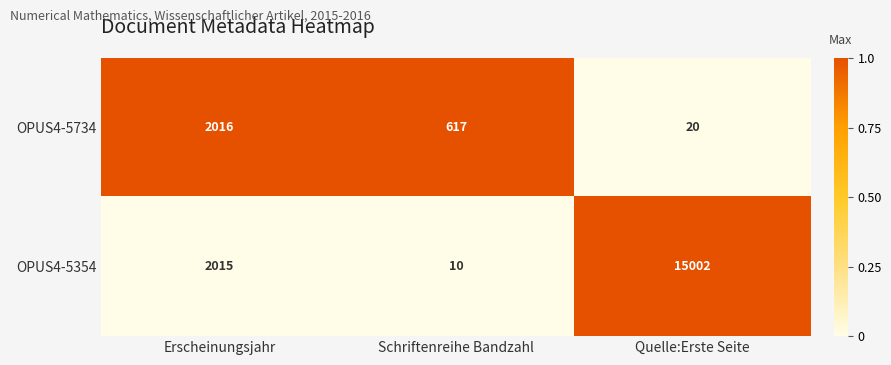

How many values in the OPUS4-5354 series are below 2015?

1